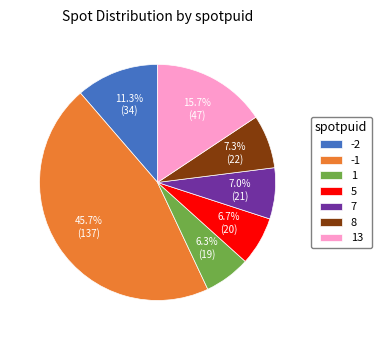

To the nearest percent, what percentage of the pie is -1?

46%